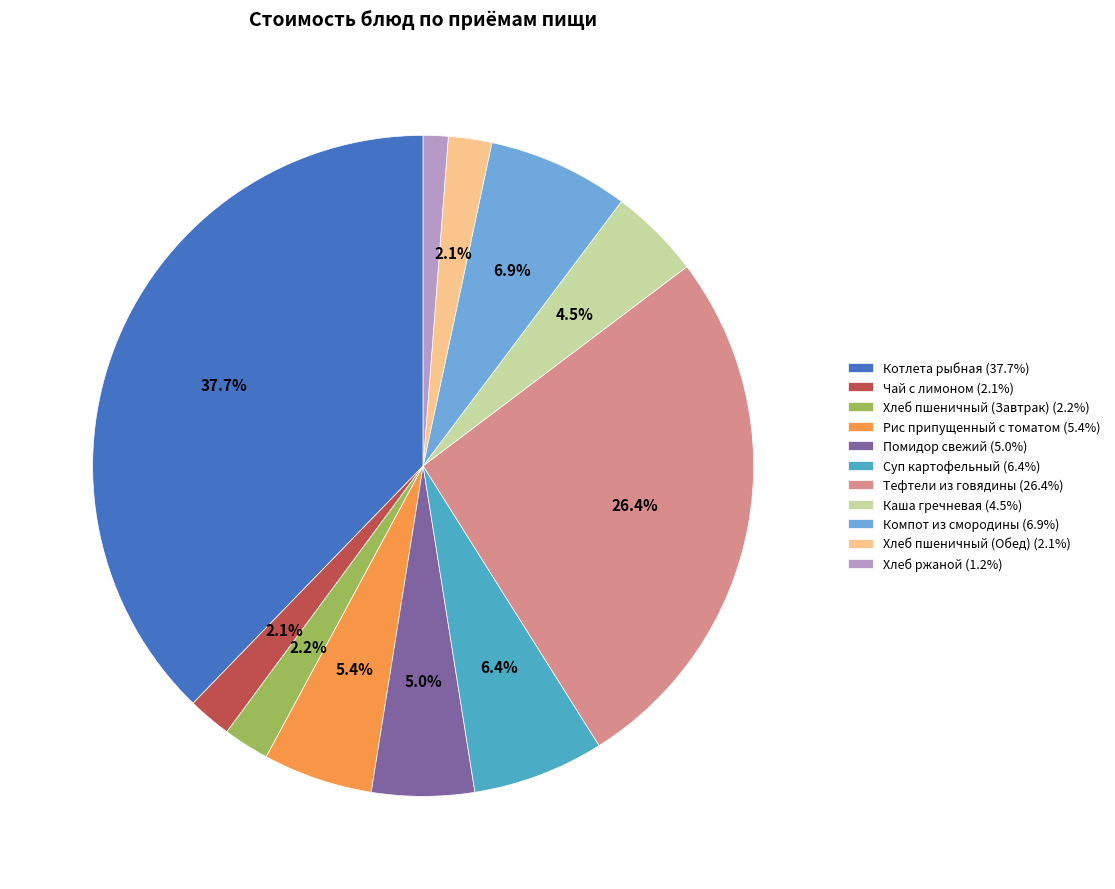

True or false: Хлеб ржаной accounts for 1% of the total.

True